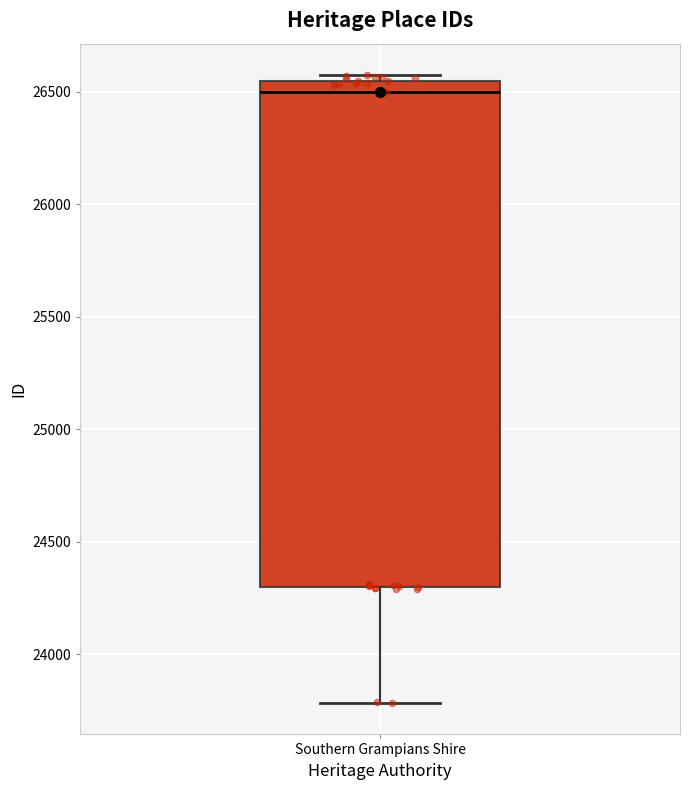

Read this box plot against the y-axis: the position of the median line, the range covered by the box, and the ends of both whiskers. The values are not printed on the chart, so give them approximately, as read against the axis.

median 26500, box 24300 to 26550, whiskers 23800 to 26550 (just above the box's upper edge)